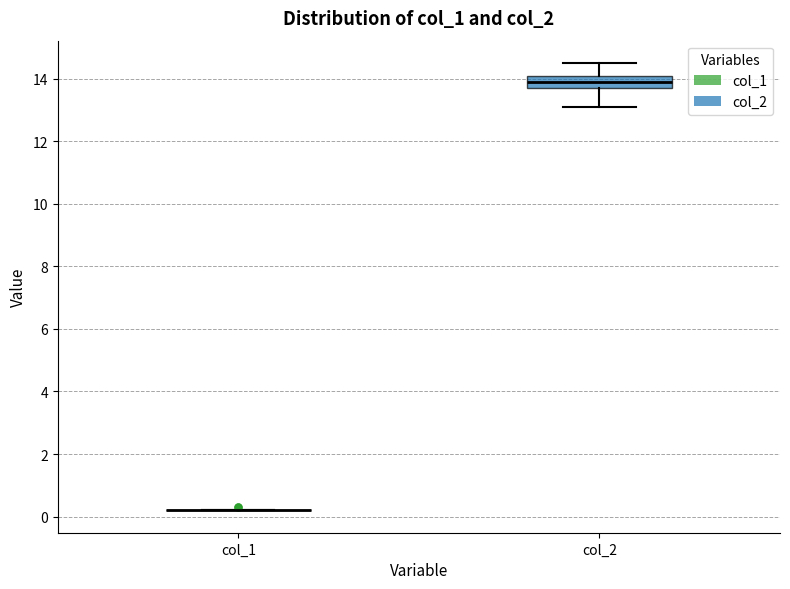

Reading left to right, read every box against the y-axis: the position of its median line, the range the box covers, and the ends of its whiskers. The values are not printed on the chart, so give them approximately, as read against the axis.

col_1: box collapsed to a line at 0.2, whiskers 0.2 to 0.2
col_2: median 14.0, box 13.8 to 14.2, whiskers 13.2 to 14.6